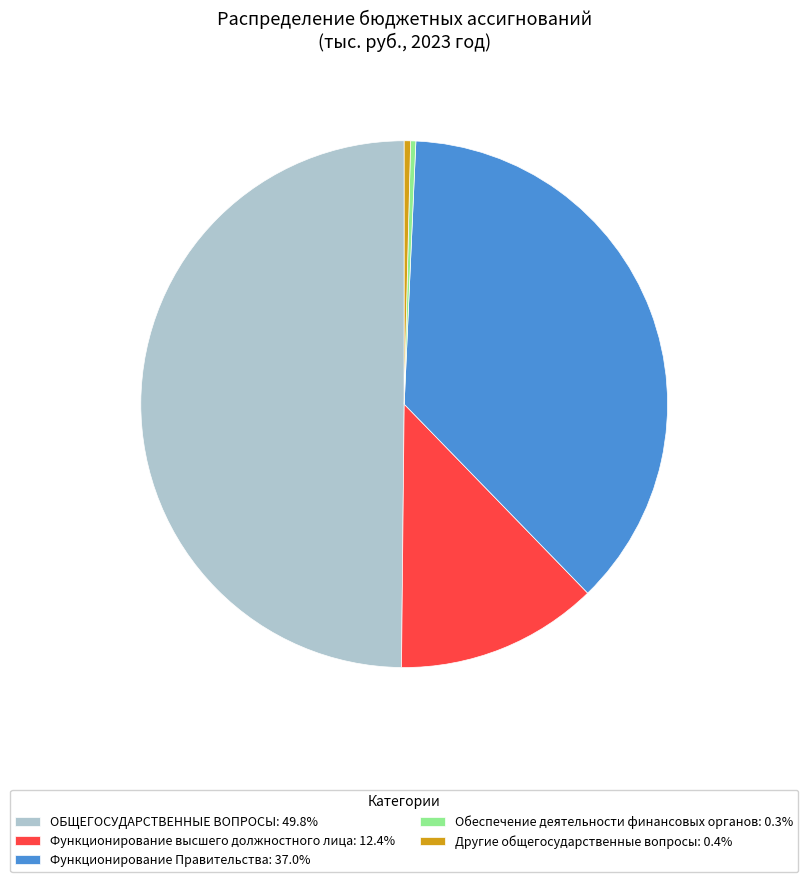

What is the largest slice in the pie chart?

ОБЩЕГОСУДАРСТВЕННЫЕ ВОПРОСЫ